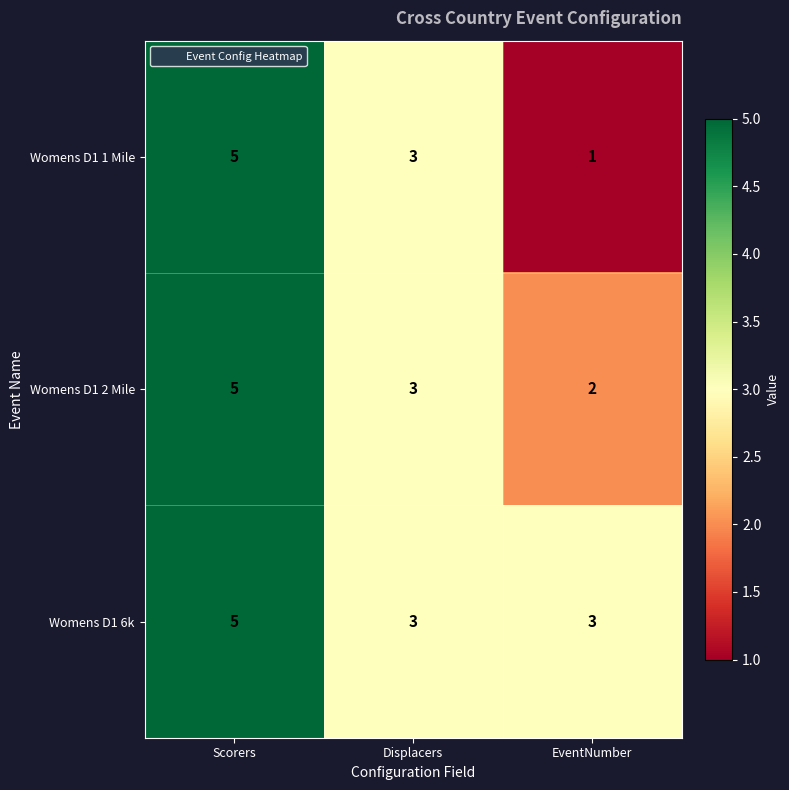

How many data points does each series have?

3